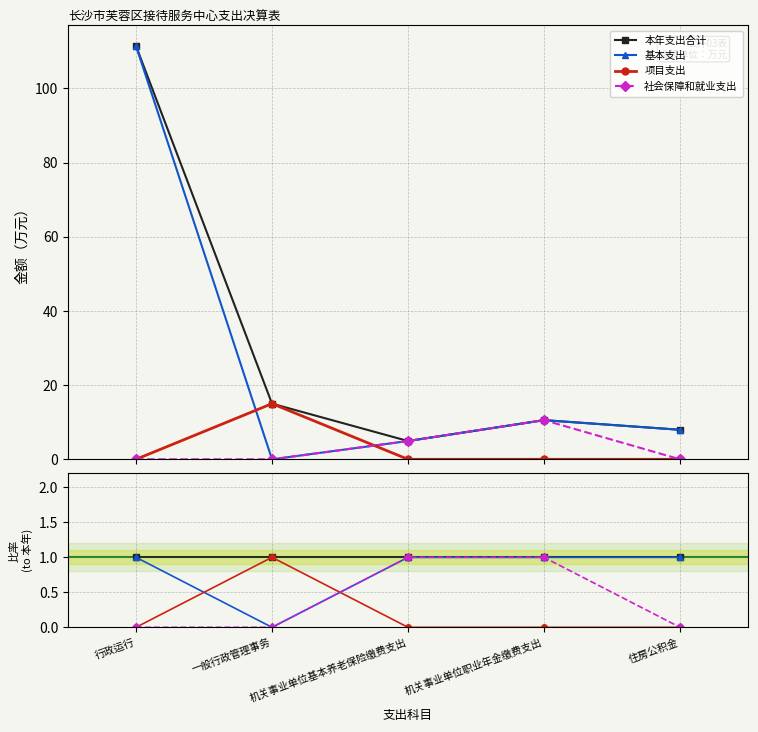

True or false: 本年支出合计 and 项目支出 intersect in this chart.

False